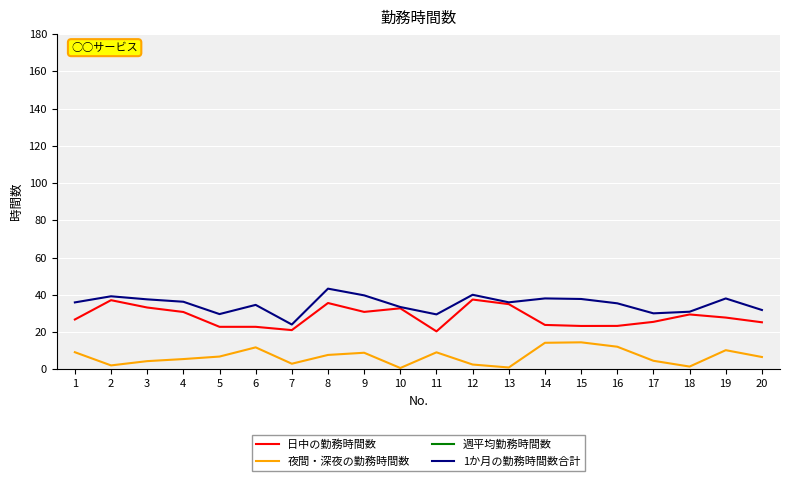

Is the value of 夜間・深夜の勤務時間数 at 4 greater than the value of 1か月の勤務時間数合計 at 9?

No